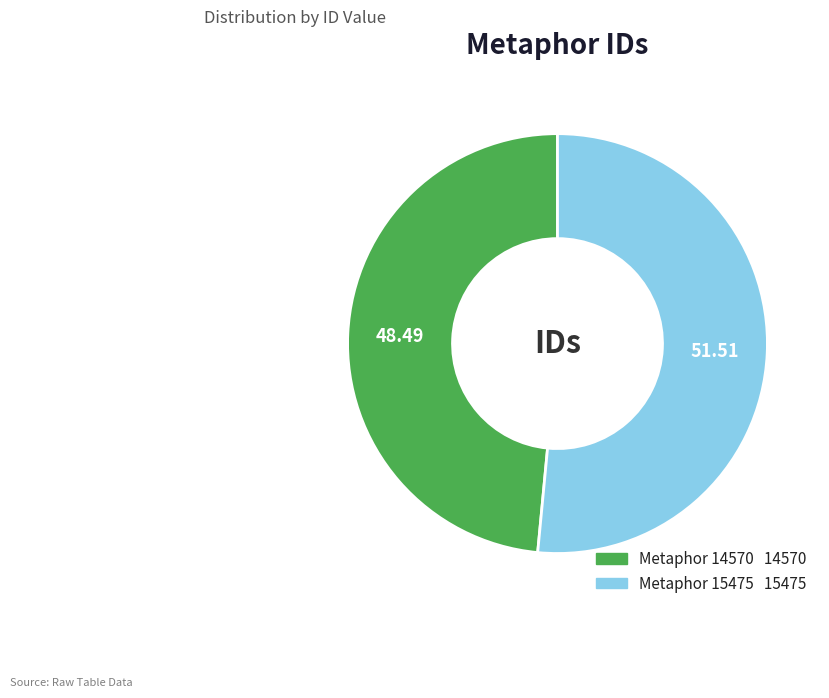

Is there a majority slice in this chart?

Yes